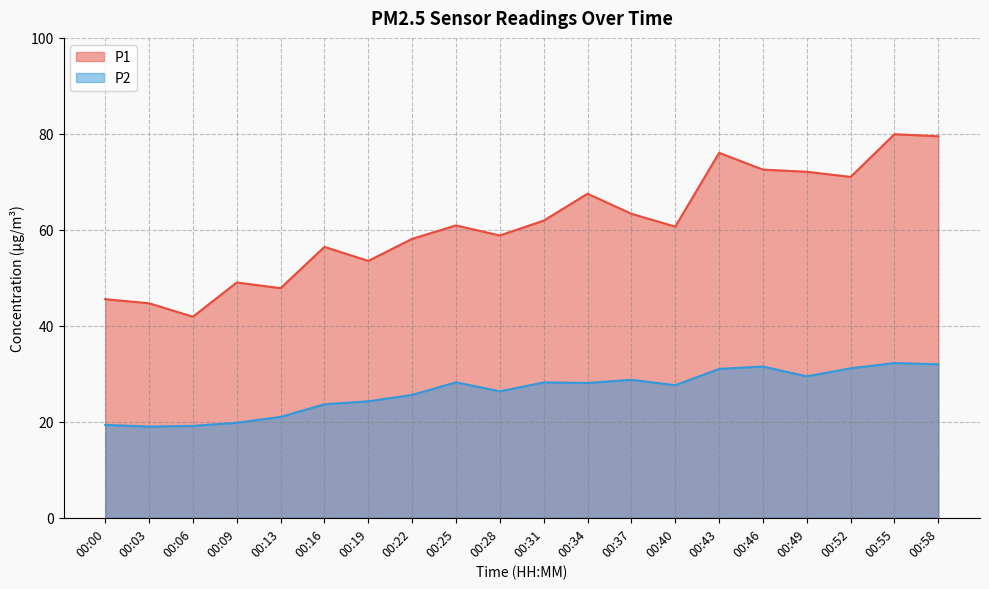

What is the value of the P2 point at the 2nd from the left?

19.0